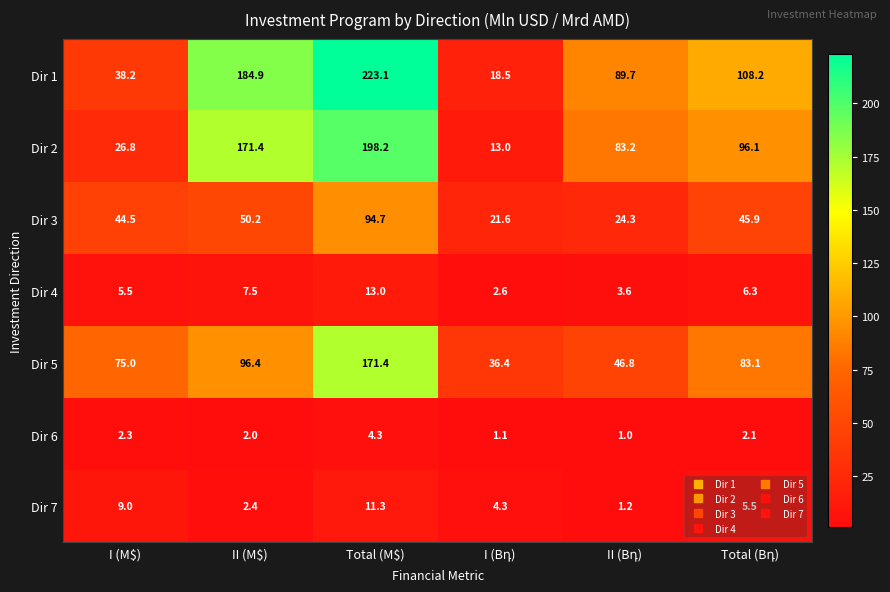

At which category is the sum across all series the highest?

Total (M$)